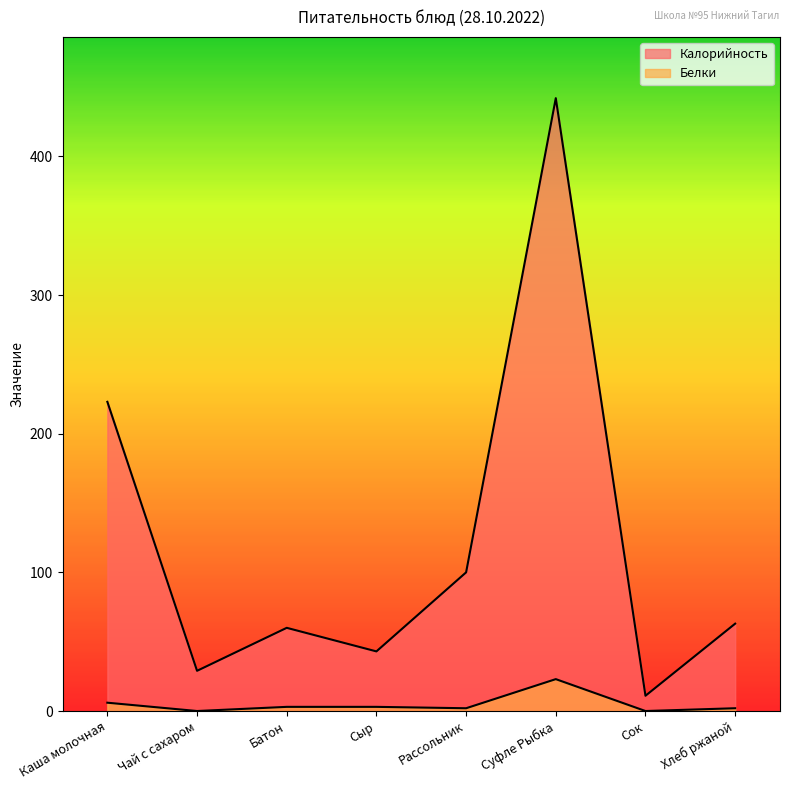

True or false: Калорийность and Белки intersect in this chart.

False